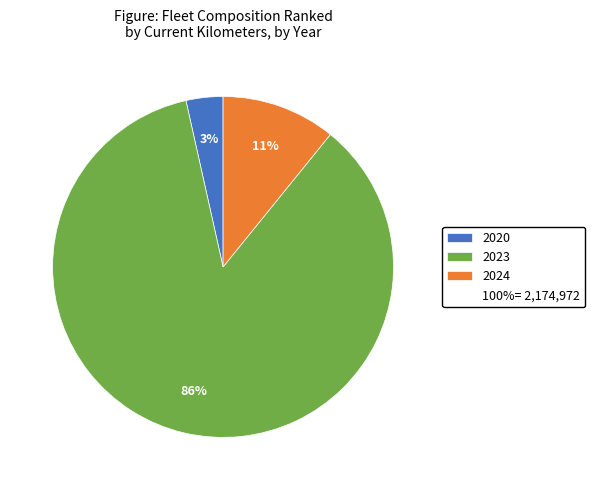

To the nearest percent, what is the average slice percentage?

33%